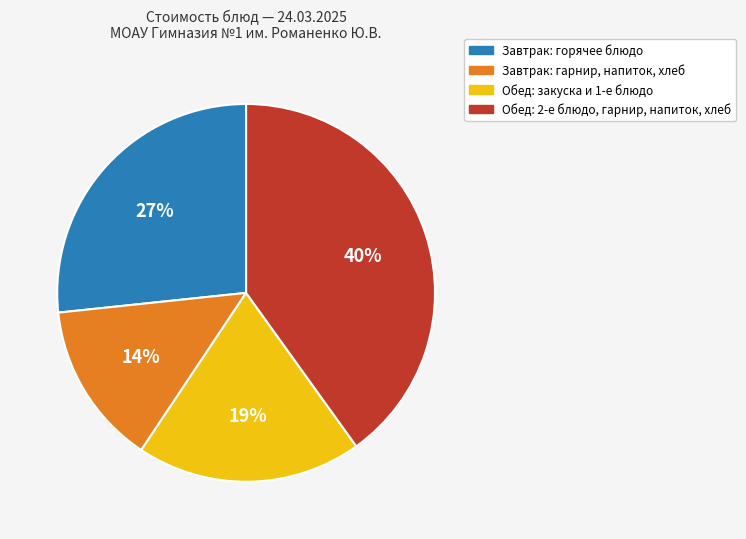

Which has a higher value, Завтрак: гарнир, напиток, хлеб or Завтрак: горячее блюдо?

Завтрак: горячее блюдо